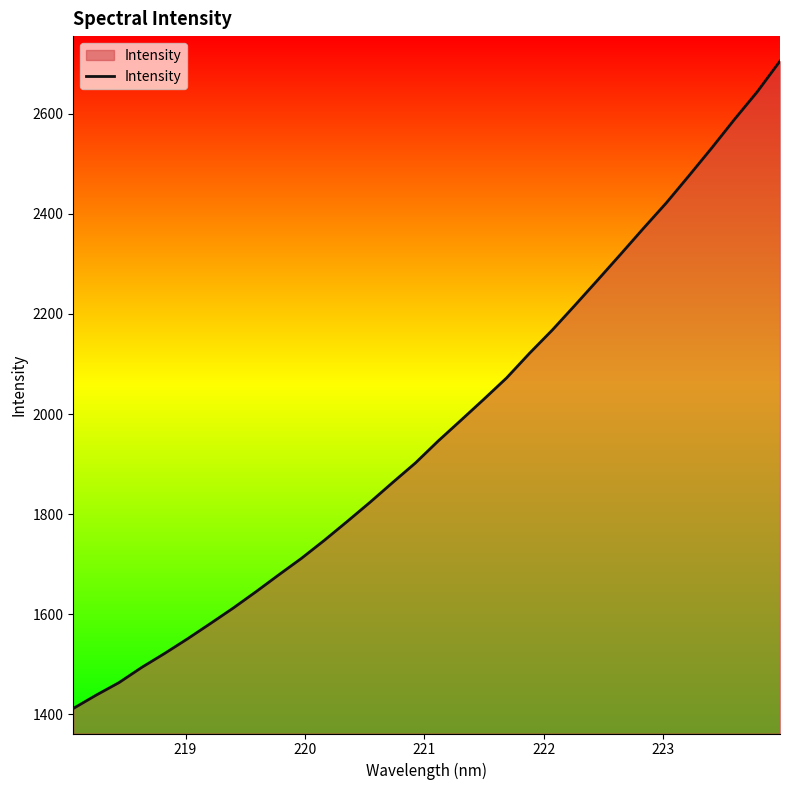

What is the difference between the maximum and minimum values?

1294.2